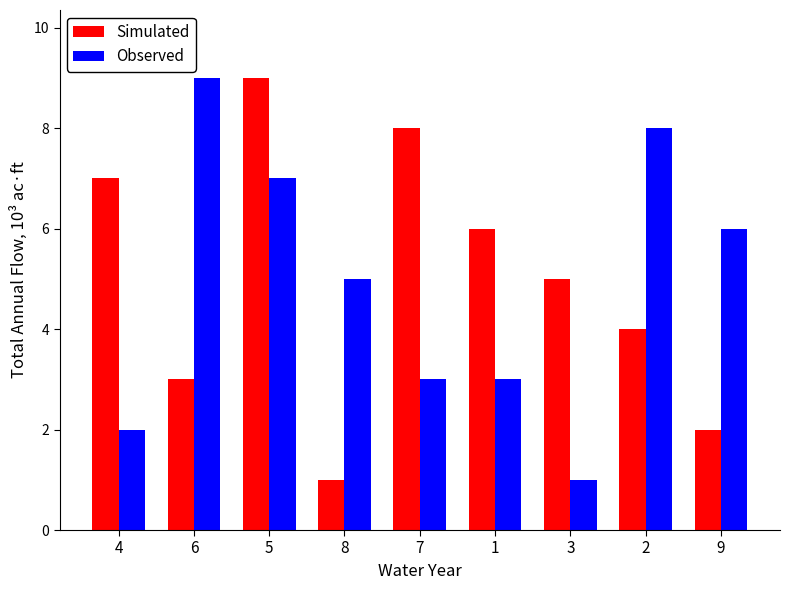

How many series are shown in this chart?

2